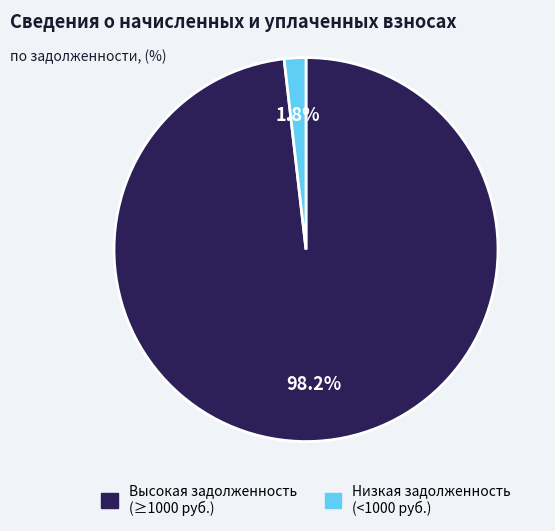

Is there any slice that represents more than half of the pie?

Yes